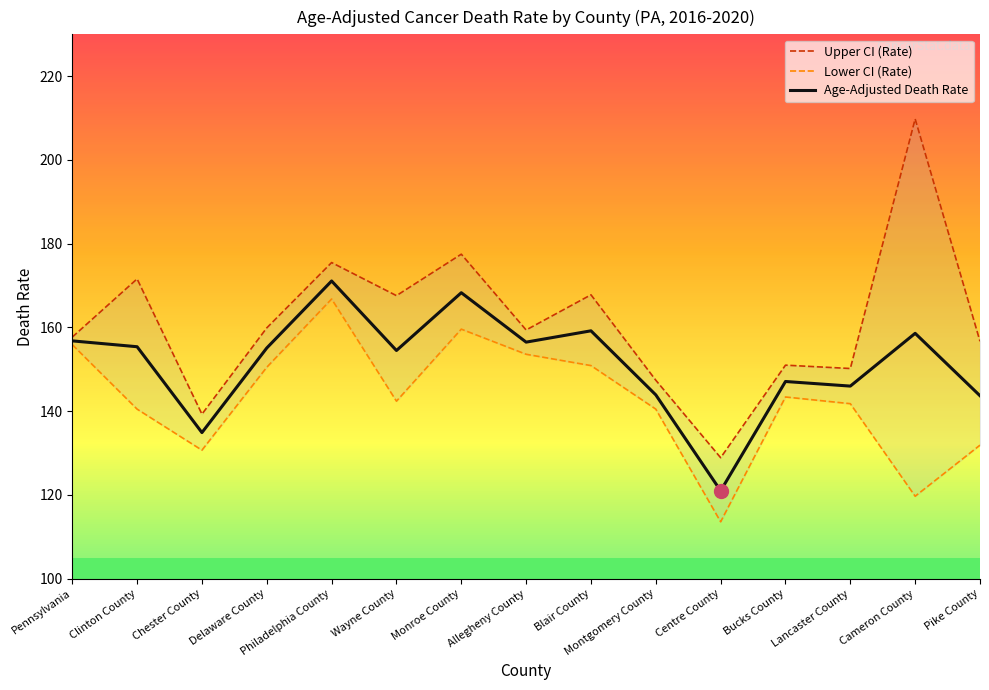

How many data points does each series have?

15